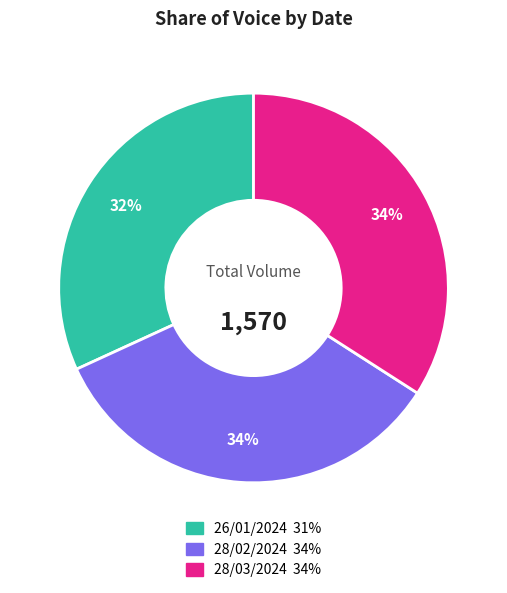

To the nearest percent, what is the difference between the largest and smallest slice percentages?

2%